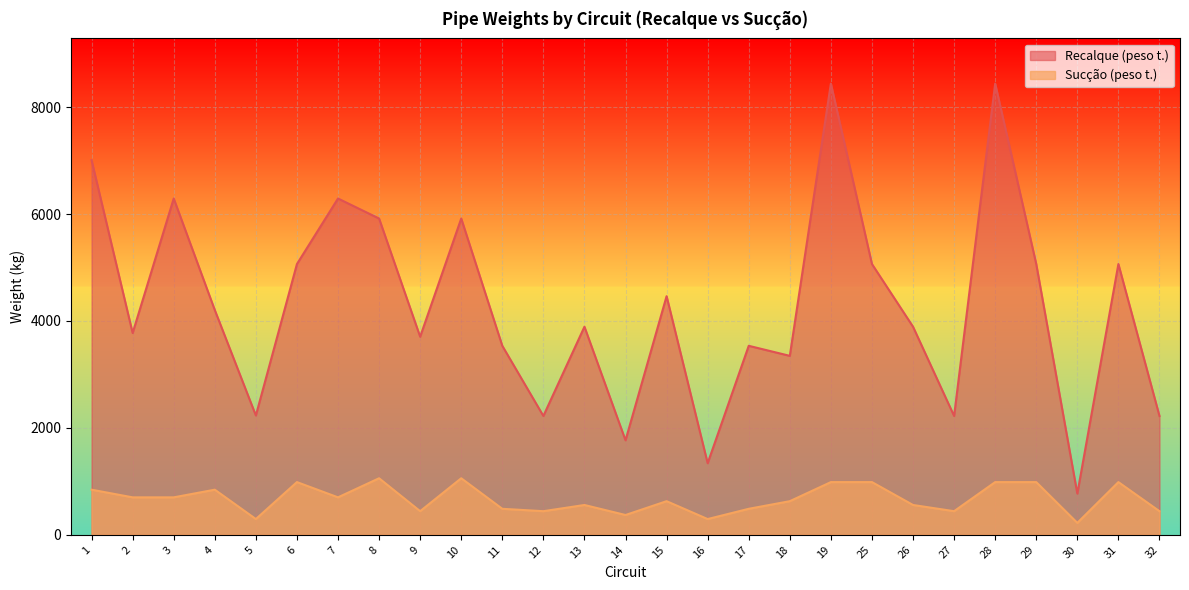

True or false: Recalque (peso t.) has a value of 3583.3 at 32.

False